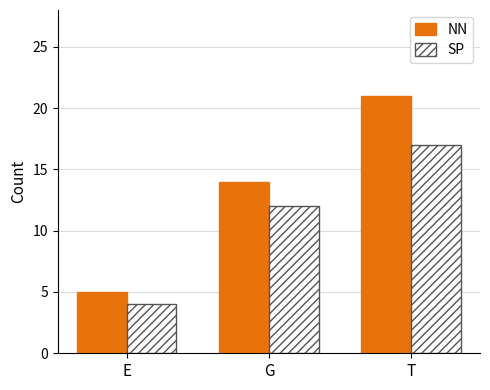

What is the label of the 2nd bar from the right?

G